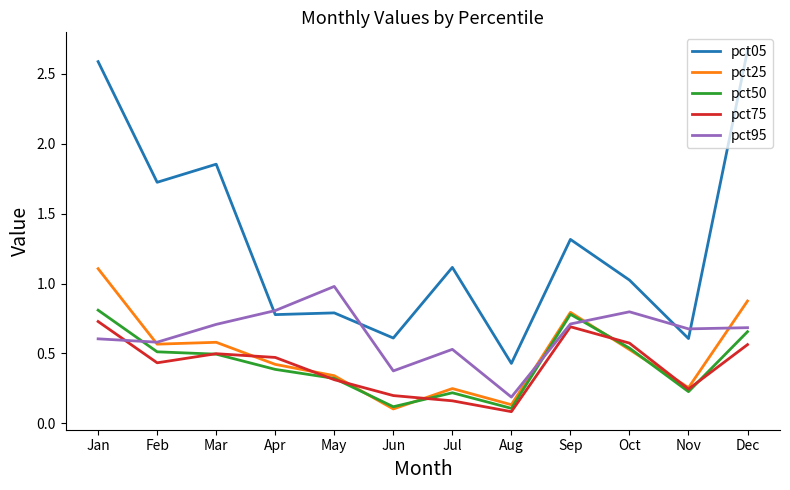

Which series changed the most between Apr and Aug?

pct95